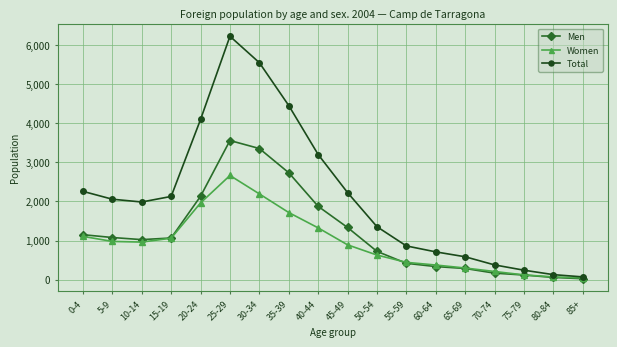

How many values in the Total series are below 2056?

9